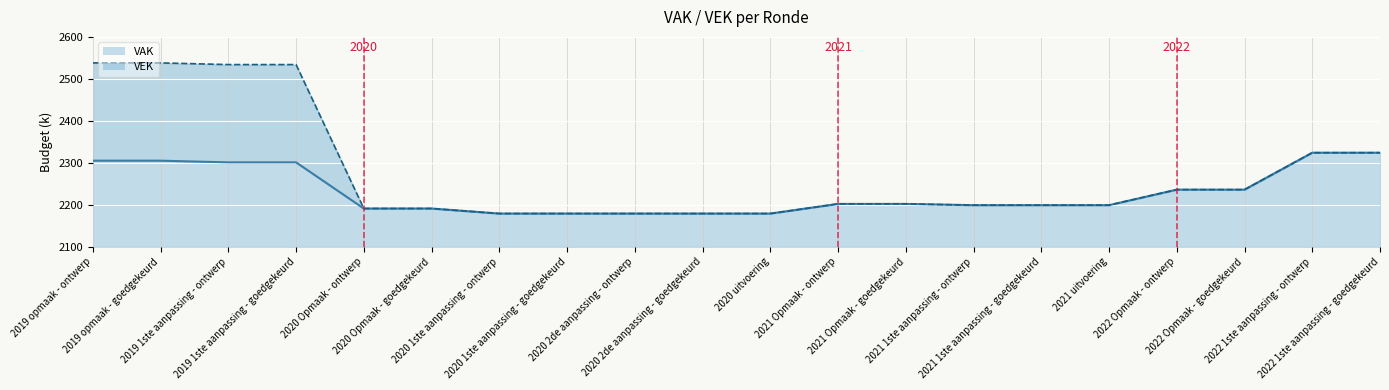

What is the label of the 12th point from the right?

2020 2de aanpassing - ontwerp